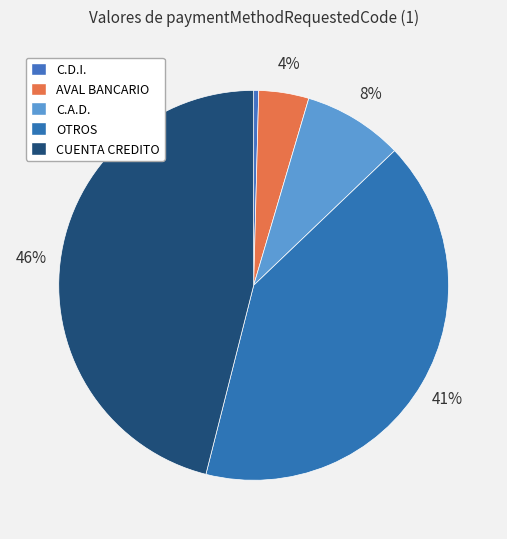

Which has a higher value, C.A.D. or CUENTA CREDITO?

CUENTA CREDITO